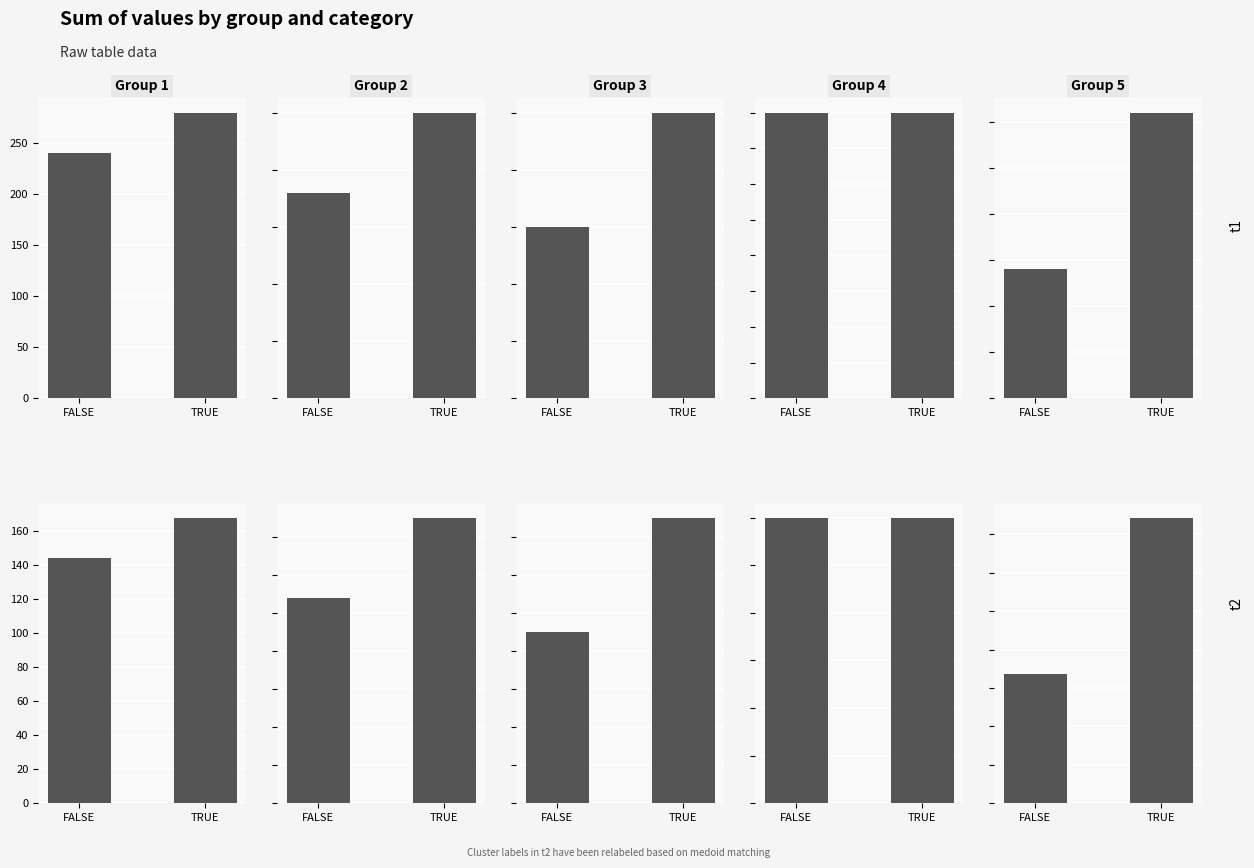

How many data points does each series have?

2